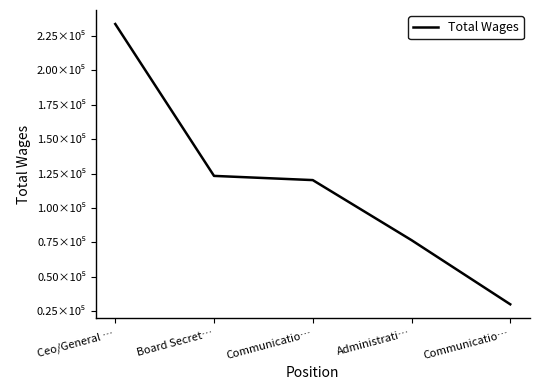

What is the label of the 4th point from the right?

Board Secret…